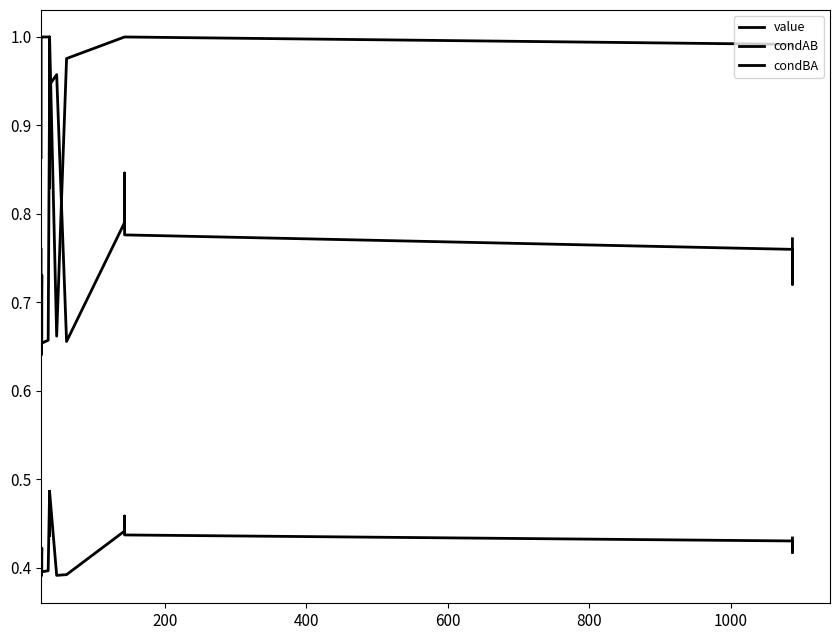

Rank the series by their average value, from highest to lowest.

condBA, condAB, value